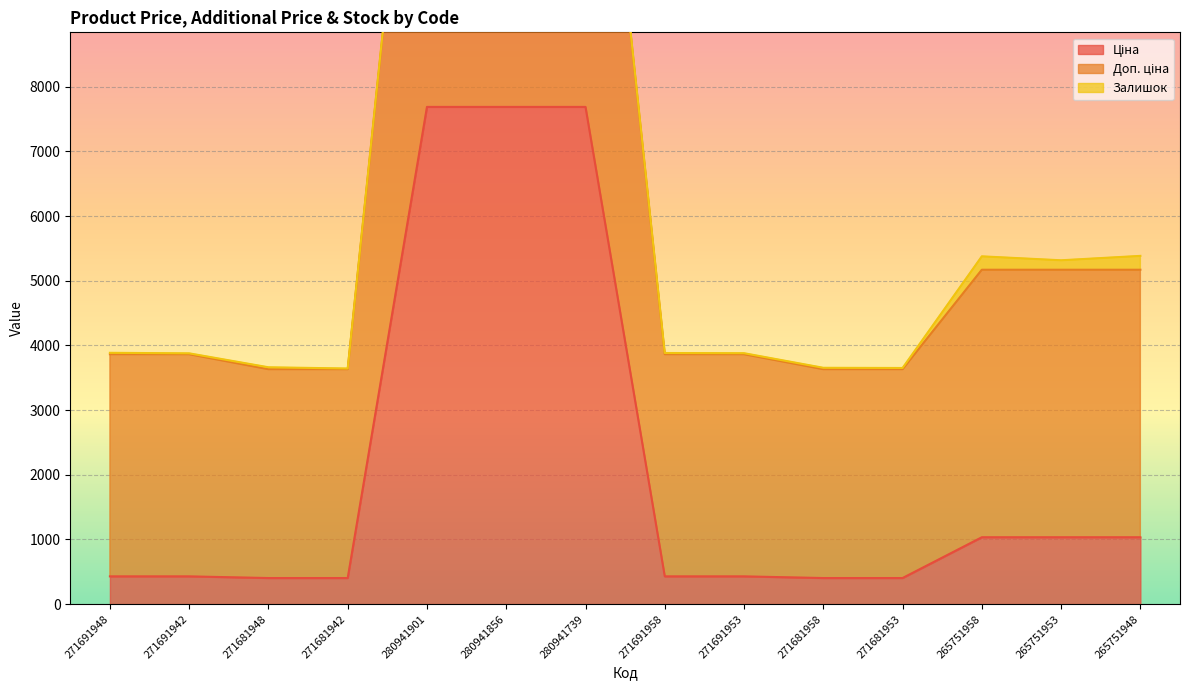

At which label is Доп. ціна closest to 9551?

265751948